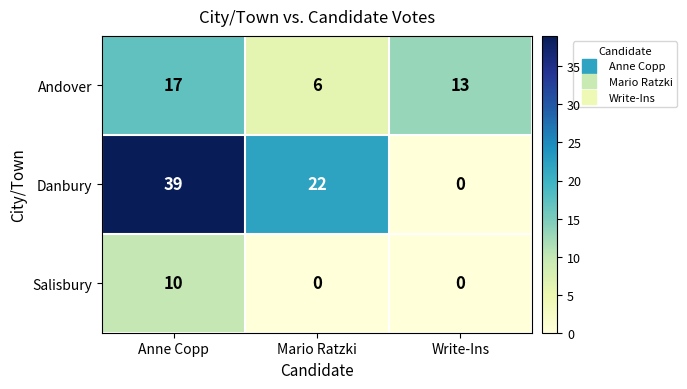

What is the sum of all Andover values?

36